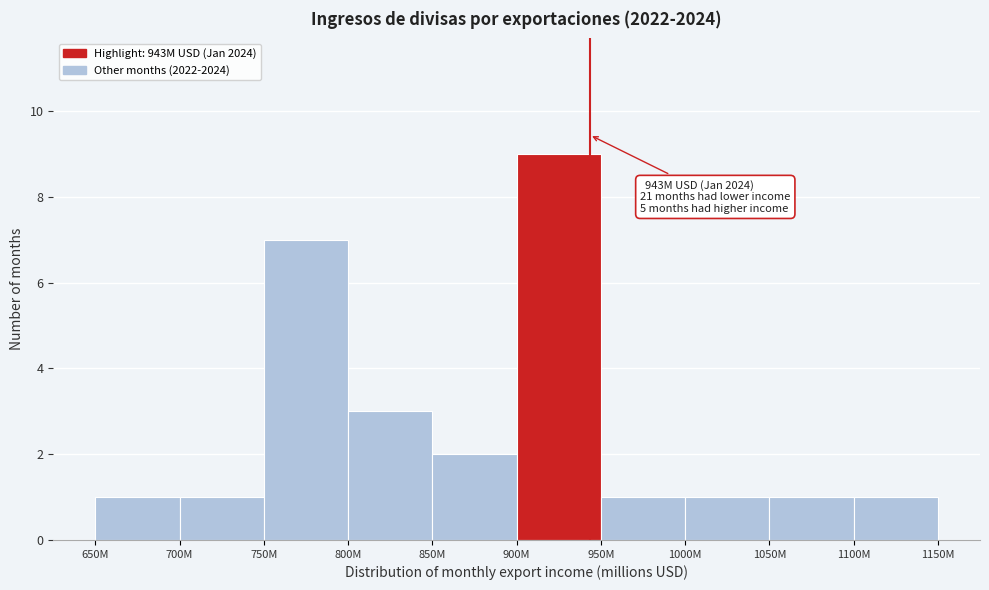

Reading left to right, transcribe all the data shown in this chart.

650M=1	700M=1	750M=7	800M=3	850M=2	900M=9	950M=1	1000M=1	1050M=1	1100M=1